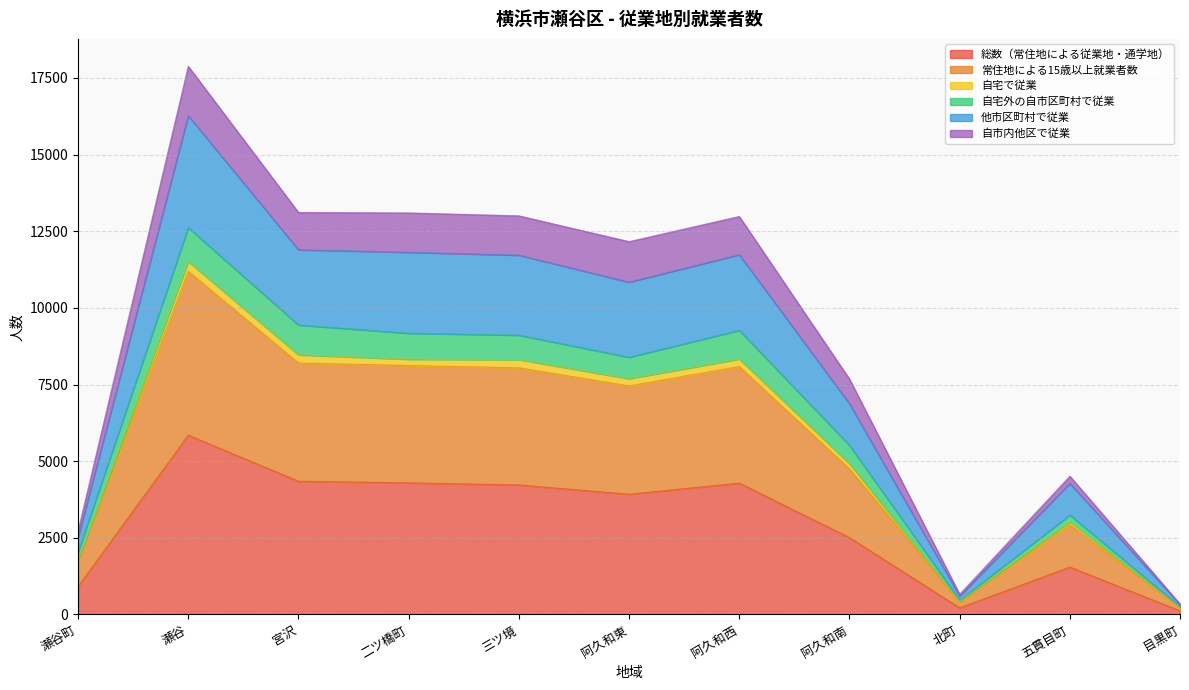

How many lines are shown in the chart?

6